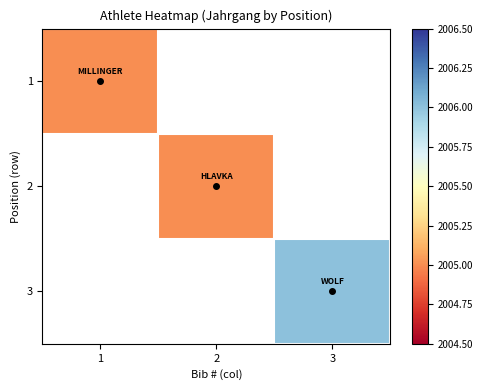

Rank the series by their maximum value, from lowest to highest.

1, 2, 3